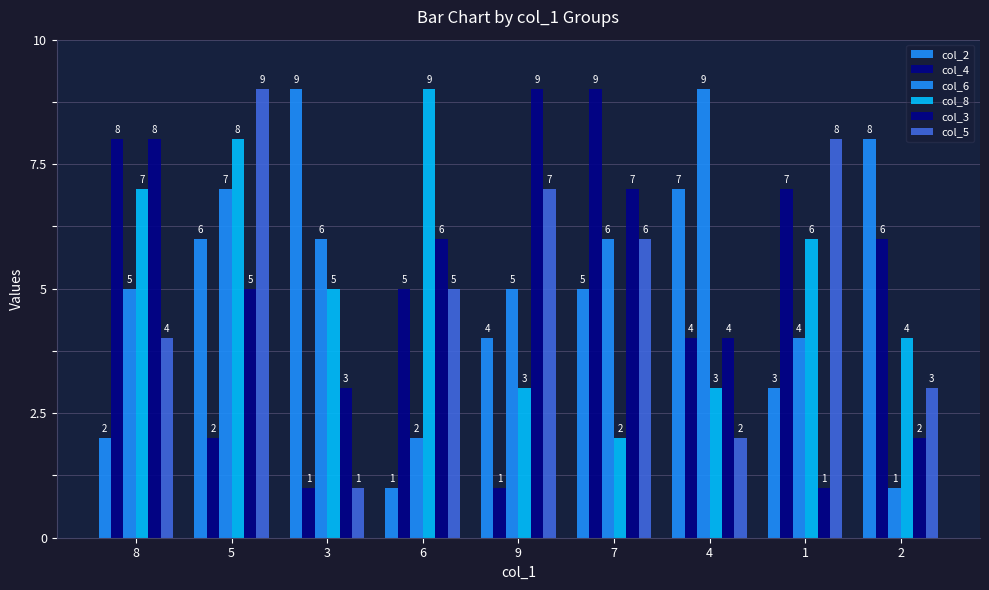

How many groups of bars are there?

9